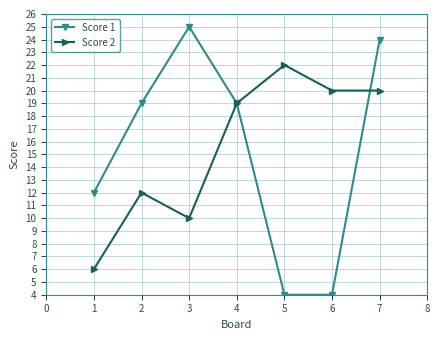

Reading right to left, extract all data points from this chart.

Score 1: 24	4	4	19	25	19	12
Score 2: 20	20	22	19	10	12	6